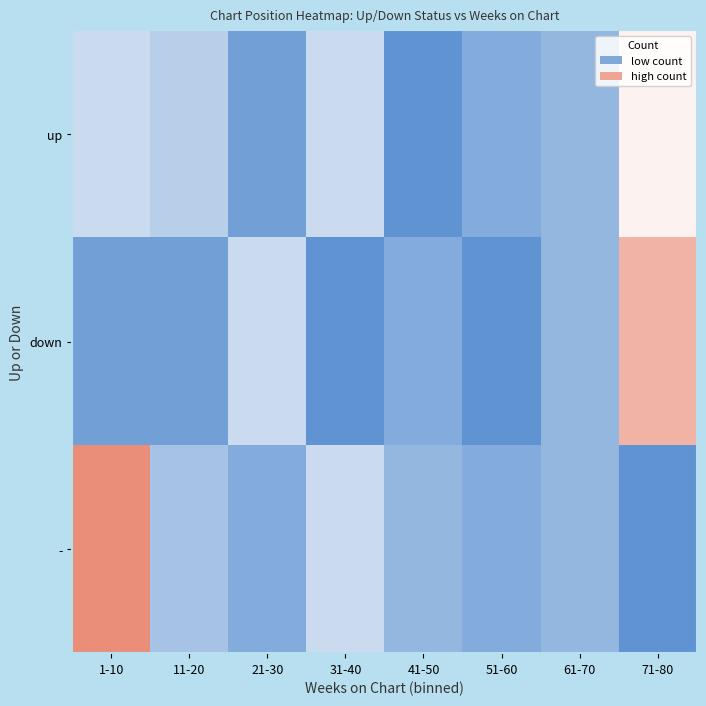

What is the spread (max minus min) of values at 51-60?

0.1